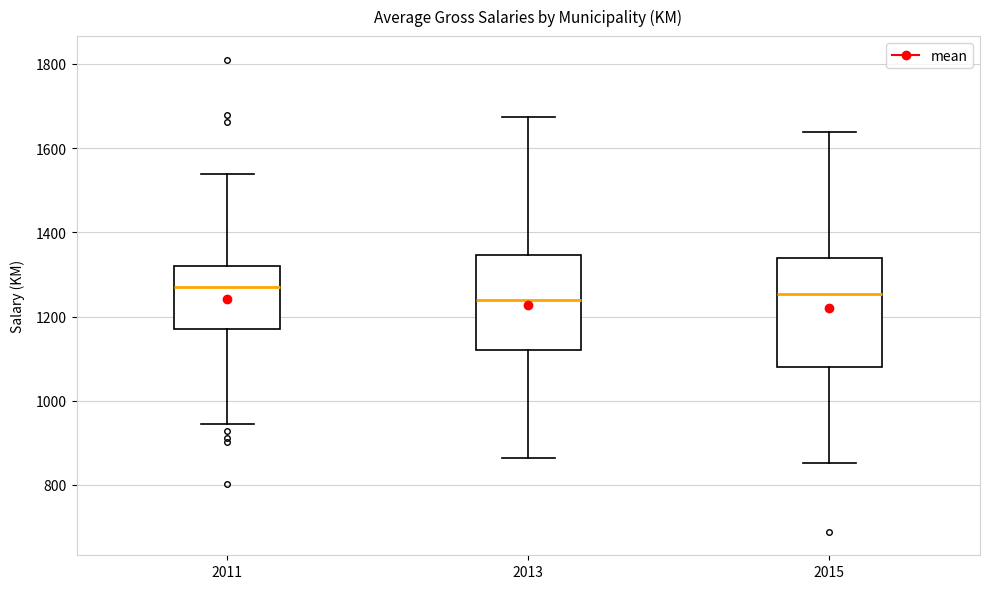

Reading left to right, transcribe this box plot: for each box, give where its median line is, the range the box spans, and where its two whiskers end, as read against the y-axis. The values are not printed on the chart, so give them approximately, as read against the axis.

2011: median 1280, box 1180 to 1320, whiskers 940 to 1540
2013: median 1240, box 1120 to 1340, whiskers 860 to 1680
2015: median 1260, box 1080 to 1340, whiskers 860 to 1640